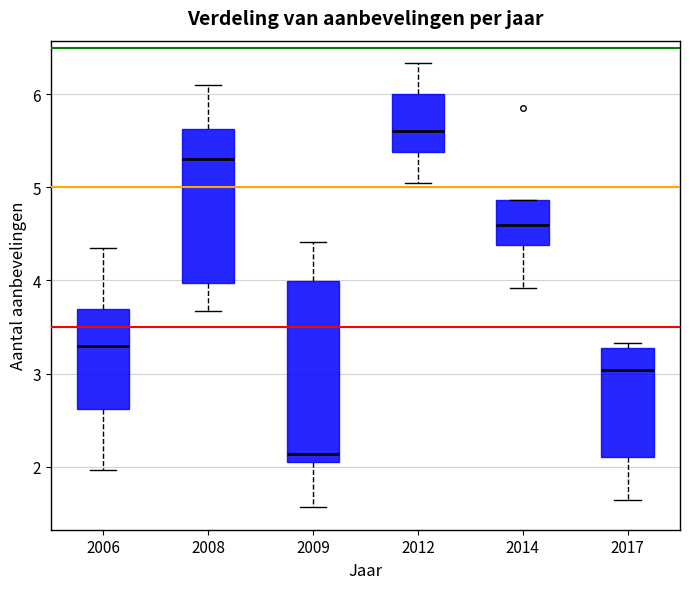

Reading left to right, transcribe this box plot: for each box, give where its median line is, the range the box spans, and where its two whiskers end, as read against the y-axis. The values are not printed on the chart, so give them approximately, as read against the axis.

2006: median 3.3, box 2.6 to 3.7, whiskers 2.0 to 4.4
2008: median 5.3, box 4.0 to 5.6, whiskers 3.7 to 6.1
2009: median 2.1, box 2.0 to 4.0, whiskers 1.6 to 4.4
2012: median 5.6, box 5.4 to 6.0, whiskers 5.1 to 6.3
2014: median 4.6, box 4.4 to 4.9, whiskers 3.9 to 4.9
2017: median 3.0, box 2.1 to 3.3, whiskers 1.6 to 3.3 (just above the box's upper edge)